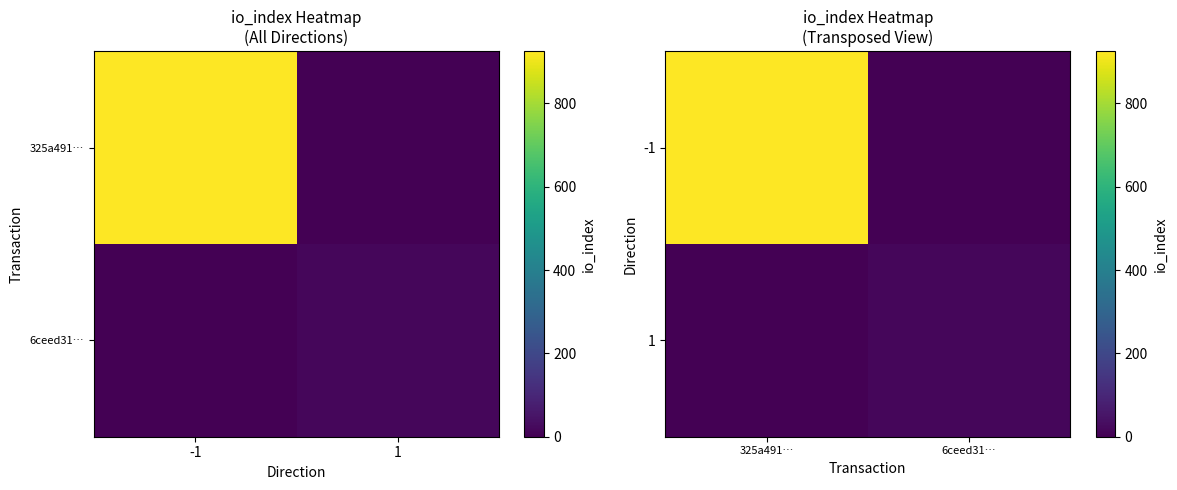

Rank the categories by -1 value from lowest to highest.

6ceed31…, 325a491…